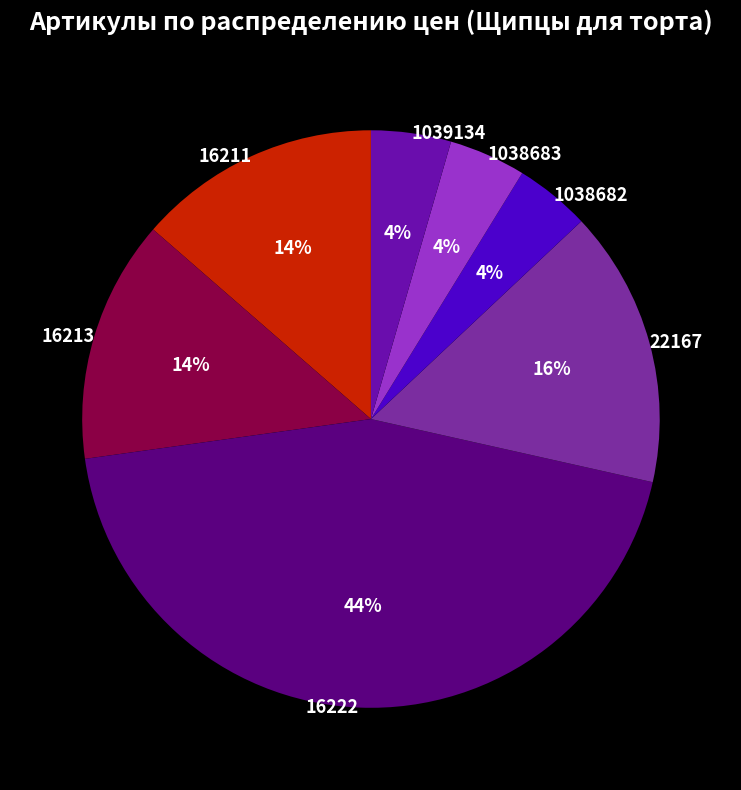

The 1039134 slice represents 4% of the pie. True or false?

True